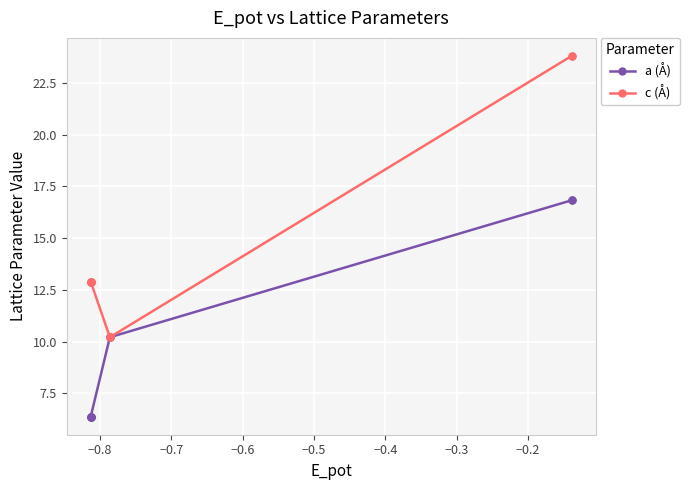

The value of c (Å) at −0.6 is 2.6. True or false?

False